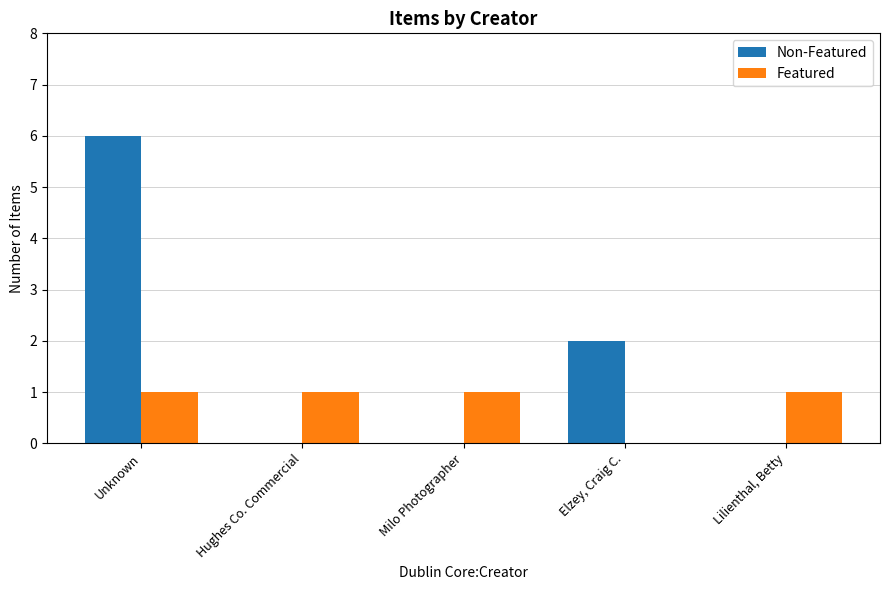

How many groups of bars are there?

5